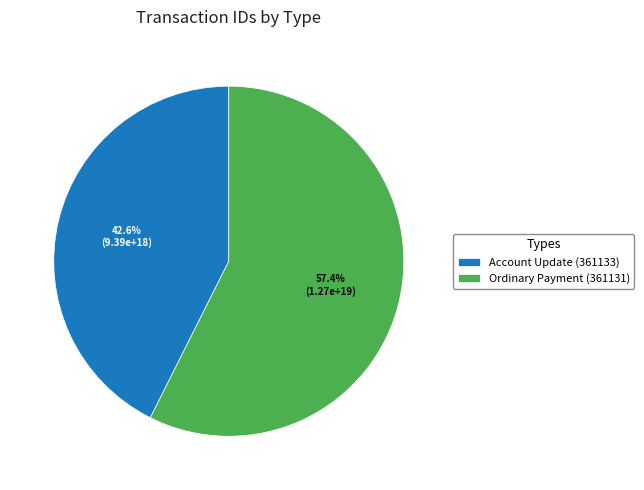

Rank the categories by value from highest to lowest.

Ordinary Payment (361131), Account Update (361133)